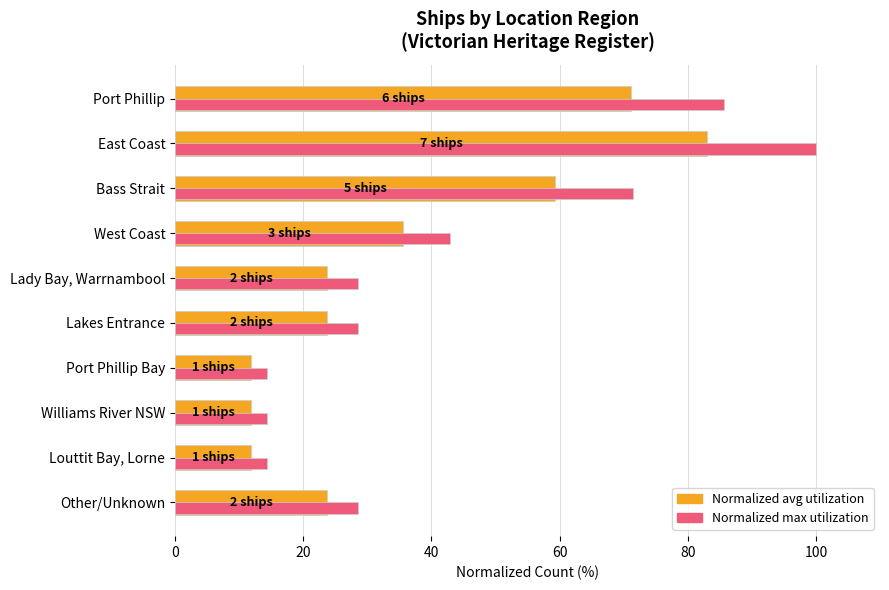

What is the total value across all series at Port Phillip?

156.9